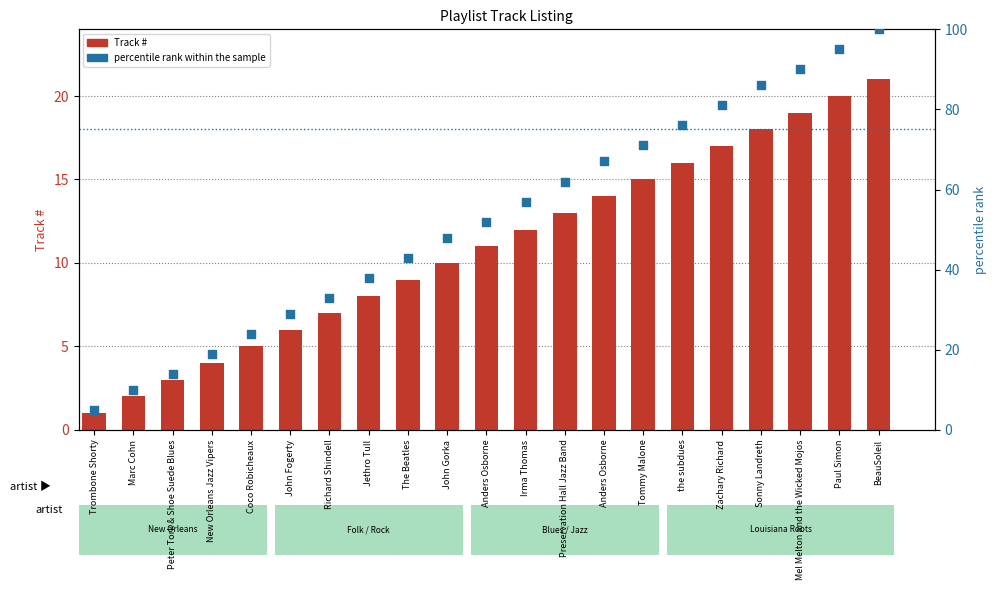

Which series has the largest total across all categories?

percentile rank within the sample